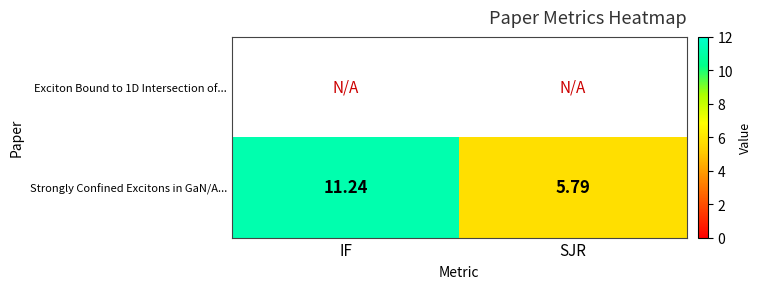

What is the greatest value displayed?

11.2